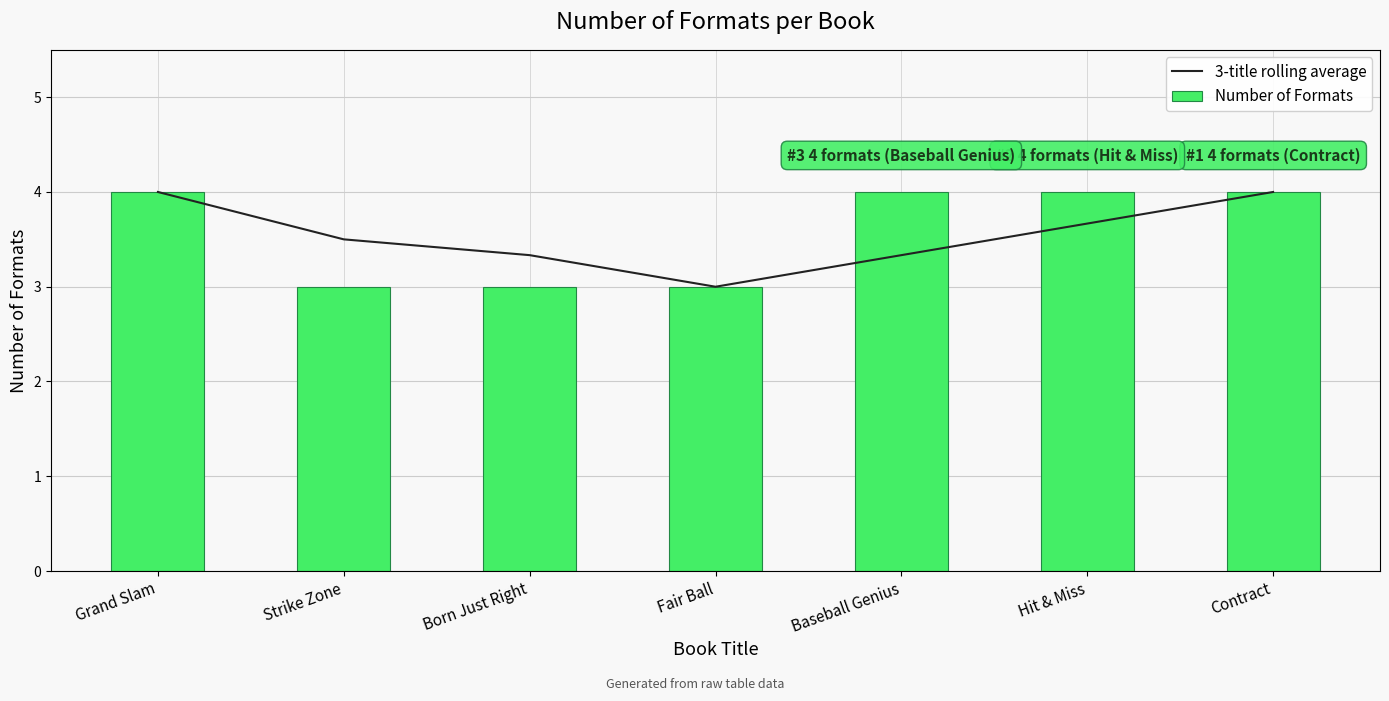

At which category is the sum across all series the highest?

Grand Slam